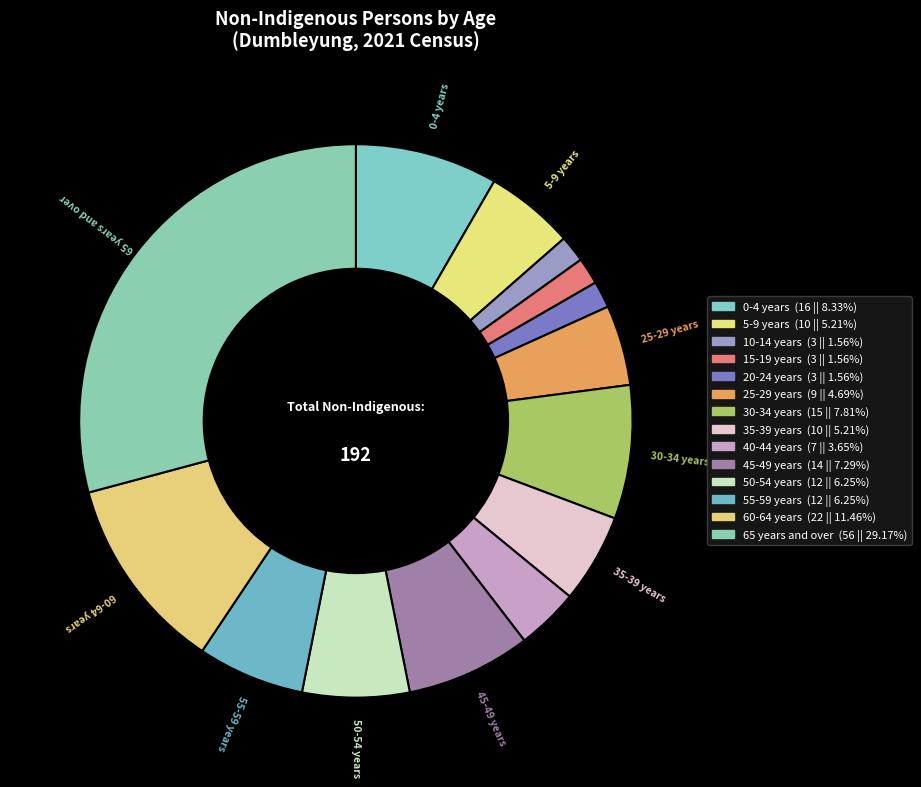

To the nearest percent, what is the combined percentage of 5-9 years and 35-39 years?

10%